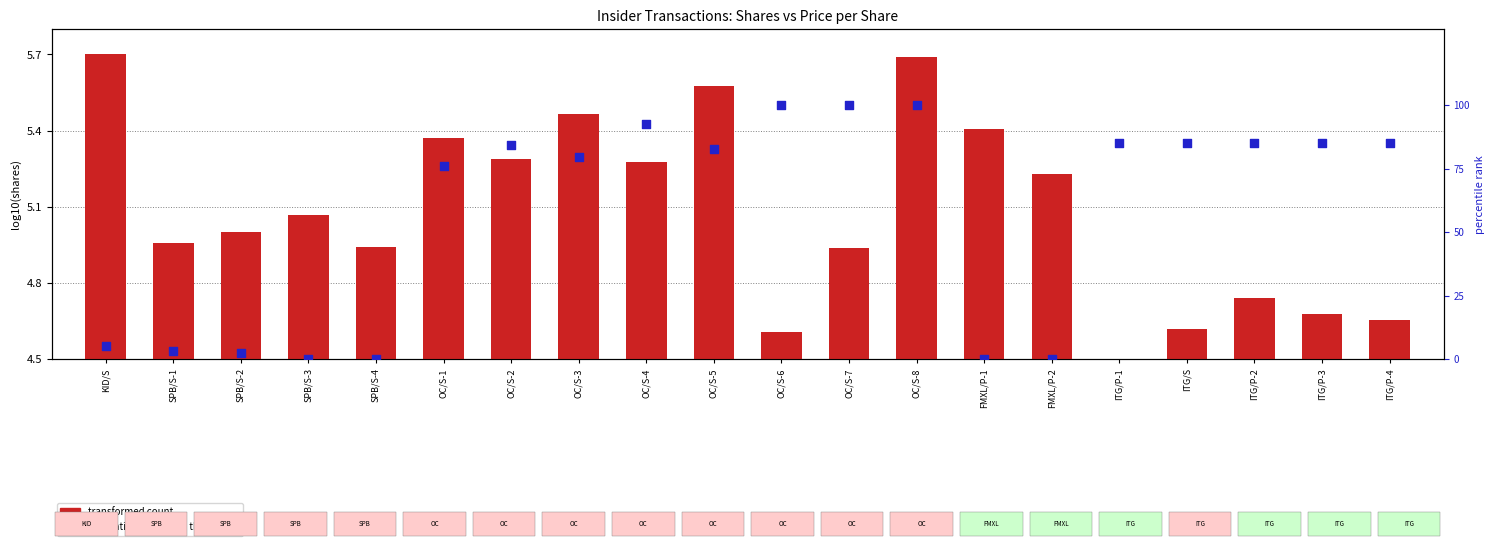

Which series reaches the minimum Y coordinate?

transformed count